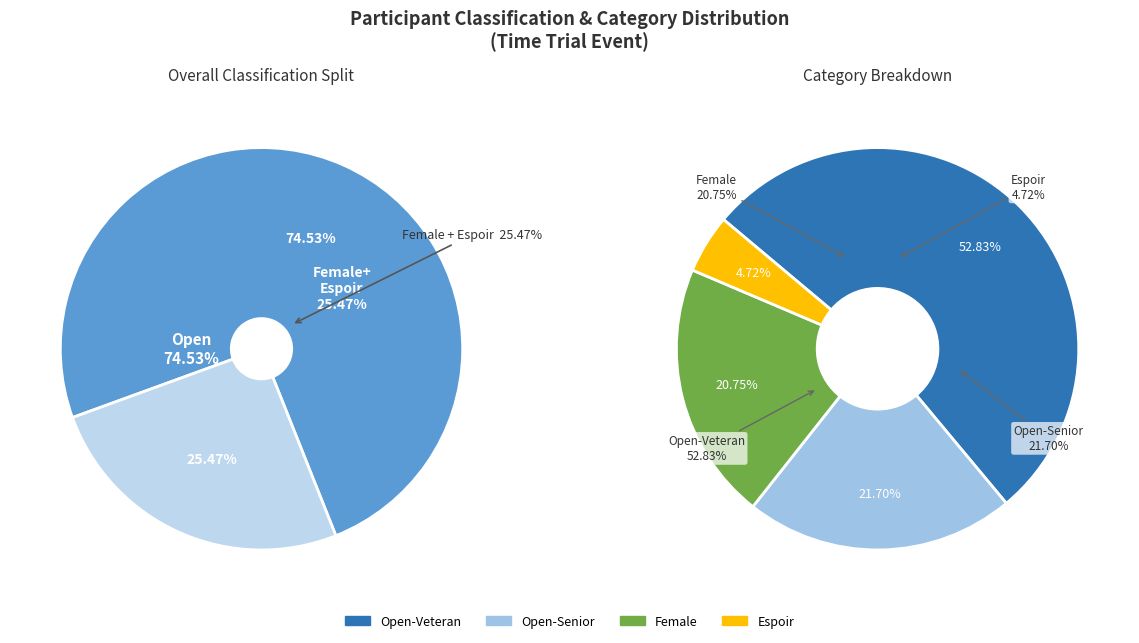

To the nearest percent, what portion does Female represent?

21%